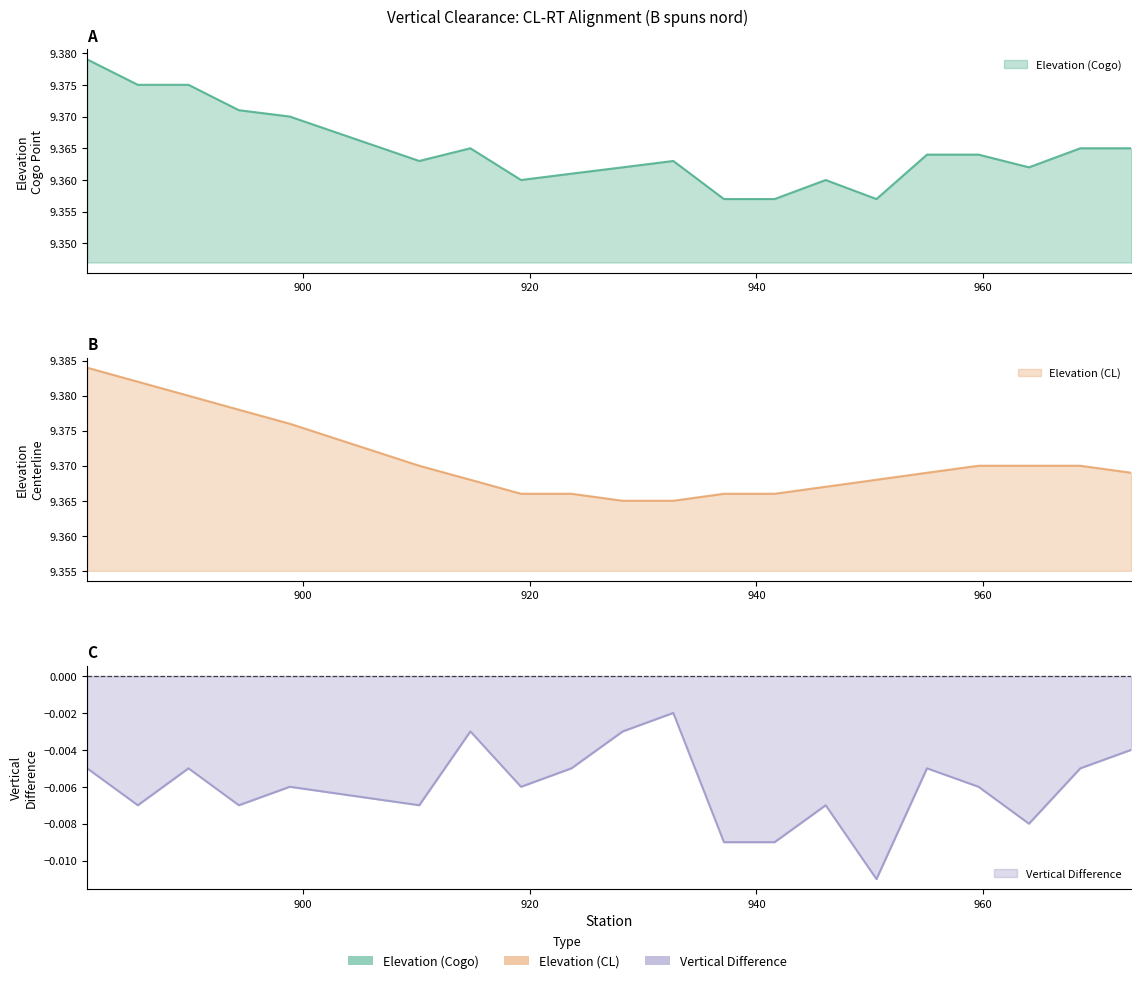

Reading left to right, extract all data points from this chart.

Elevation (Cogo): N147=9.4	N146=9.4	N145=9.4	N144=9.4	N143=9.4	N142=9.4	N141=9.4	N140=9.4	N139=9.4	N138=9.4	N137=9.4	N136=9.4	N135=9.4	N134=9.4	N133=9.4	N132=9.4	N131=9.4	N130=9.4	N129=9.4	N128=9.4
Elevation (CL): N147=9.4	N146=9.4	N145=9.4	N144=9.4	N143=9.4	N142=9.4	N141=9.4	N140=9.4	N139=9.4	N138=9.4	N137=9.4	N136=9.4	N135=9.4	N134=9.4	N133=9.4	N132=9.4	N131=9.4	N130=9.4	N129=9.4	N128=9.4
Vertical Difference: N147=-0.0	N146=-0.0	N145=-0.0	N144=-0.0	N143=-0.0	N142=-0.0	N141=-0.0	N140=-0.0	N139=-0.0	N138=-0.0	N137=-0.0	N136=-0.0	N135=-0.0	N134=-0.0	N133=-0.0	N132=-0.0	N131=-0.0	N130=-0.0	N129=-0.0	N128=-0.0